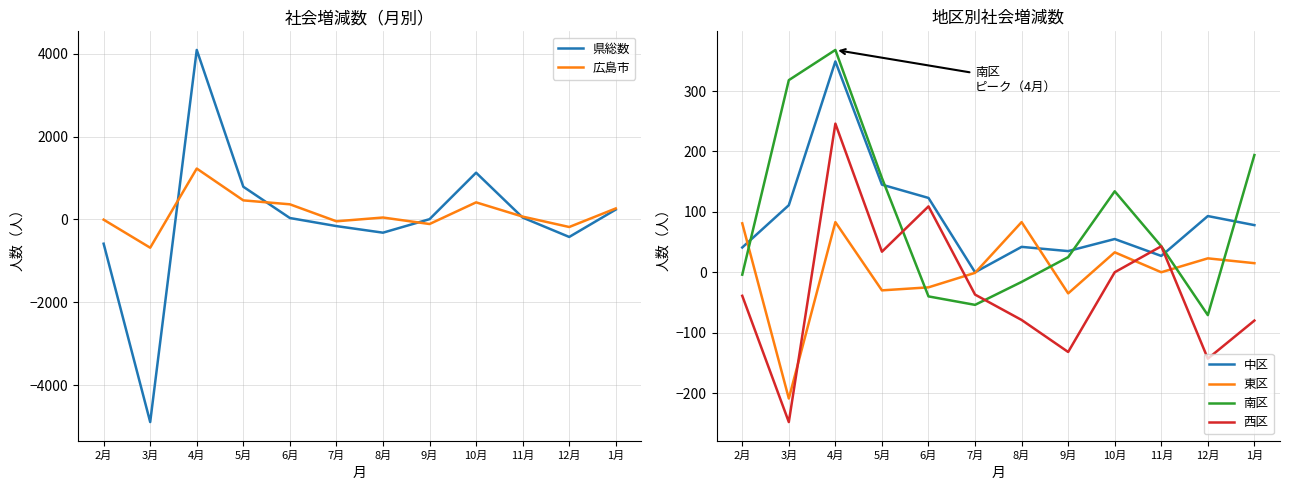

At 6月, list the series in order from largest to smallest.

広島市, 中区, 西区, 県総数, 東区, 南区